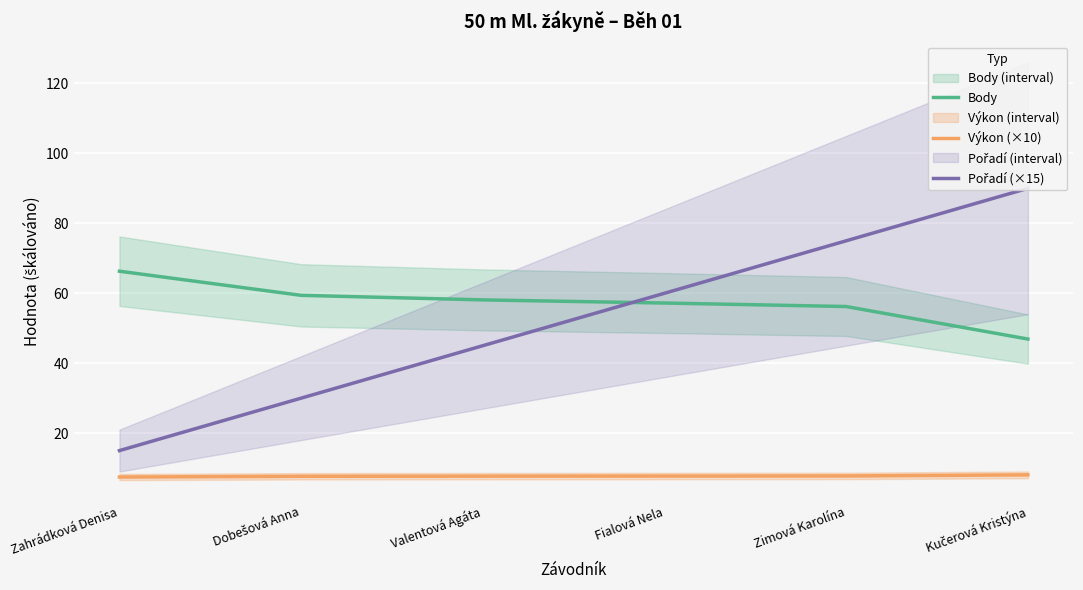

Rank the categories by Výkon (×10) value from highest to lowest.

Kučerová Kristýna, Zimová Karolína, Fialová Nela, Valentová Agáta, Dobešová Anna, Zahrádková Denisa